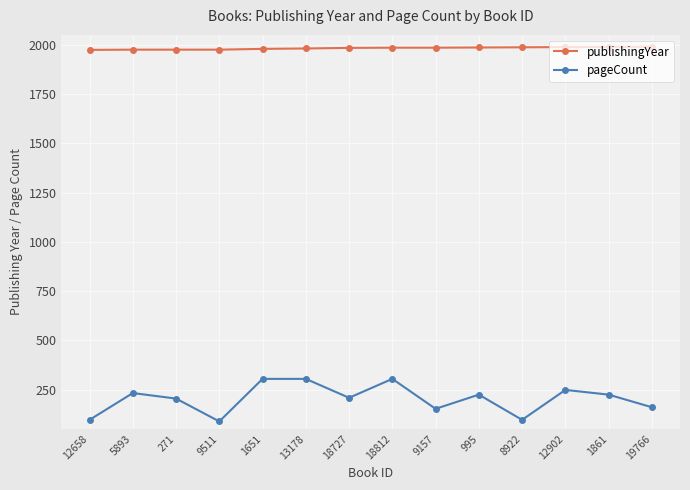

What is the label of the 9th point from the right?

13178